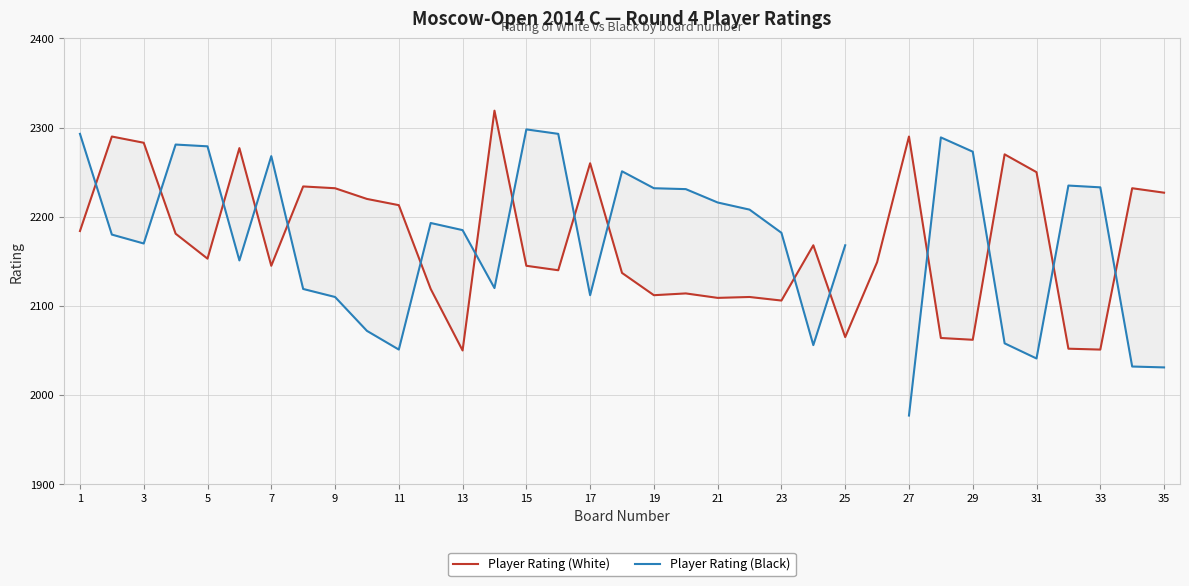

At which label is Player Rating (White) closest to 2184?

1